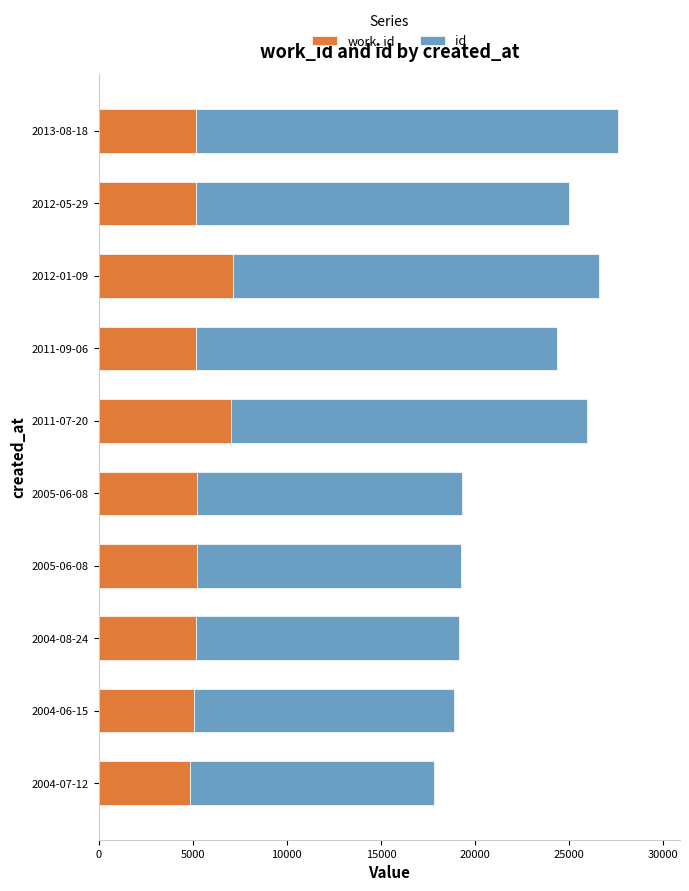

How many data points does each series have?

10